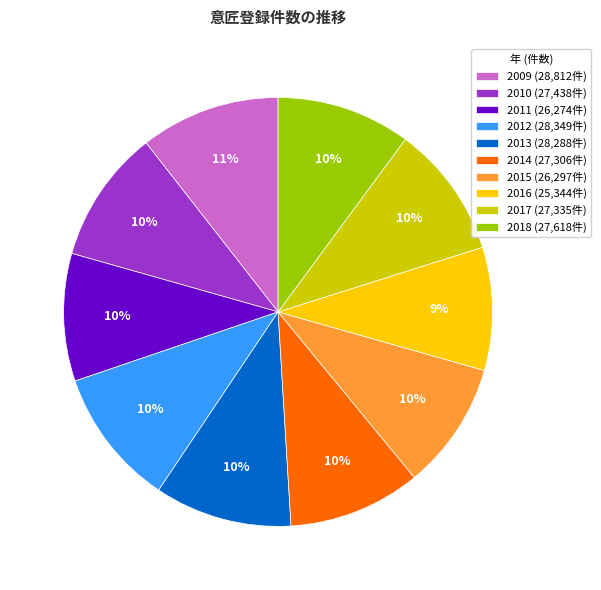

To the nearest percent, what is the combined percentage of 2018 (27,618件) and 2014 (27,306件)?

20%